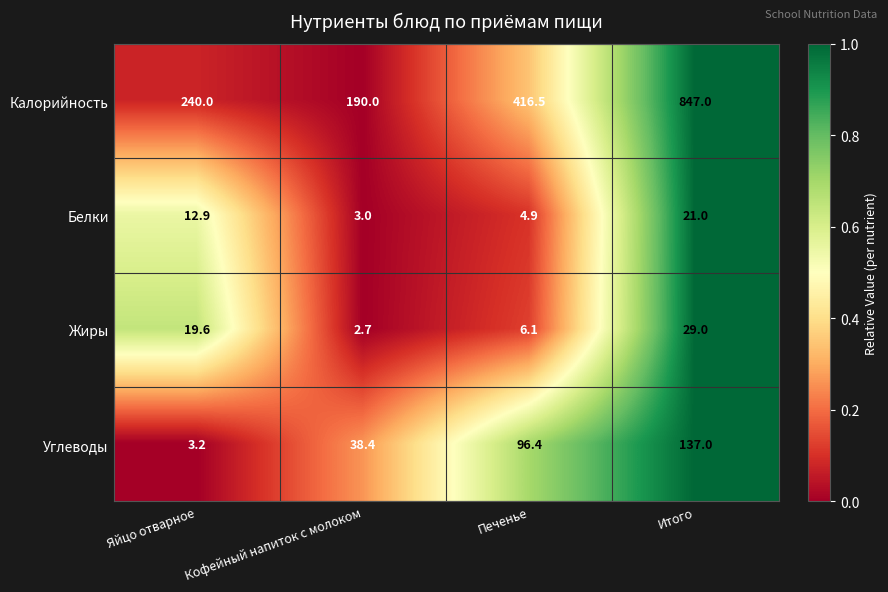

The Белки series shows 4.9 at Печенье. True or false?

True